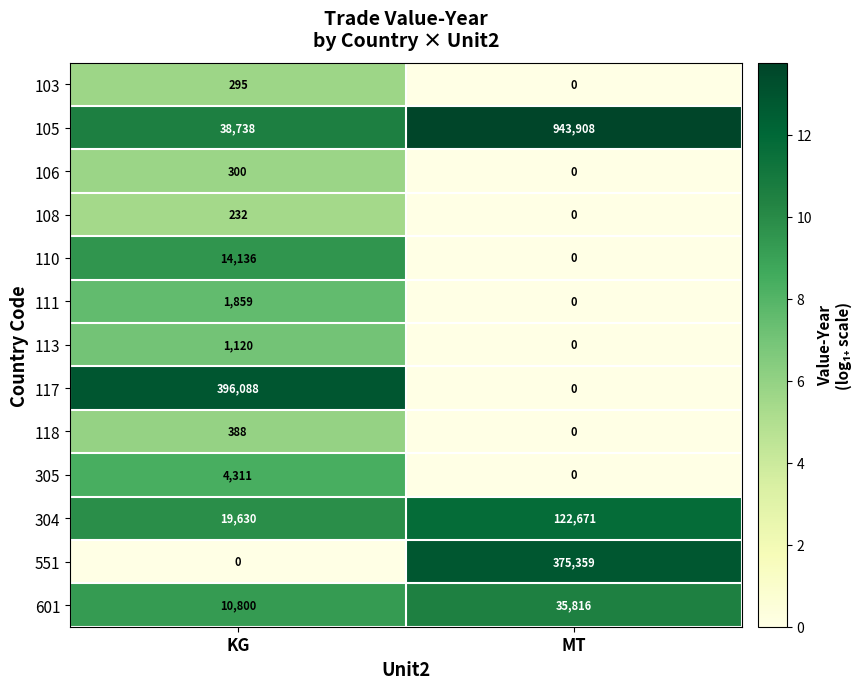

The 551 series shows 375359 at MT. True or false?

True